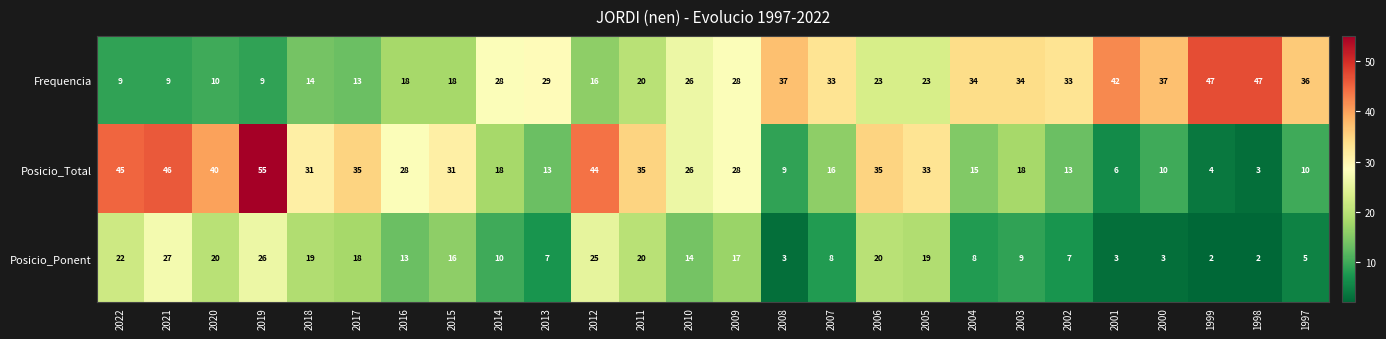

Which label corresponds to the largest value in the chart?

2019